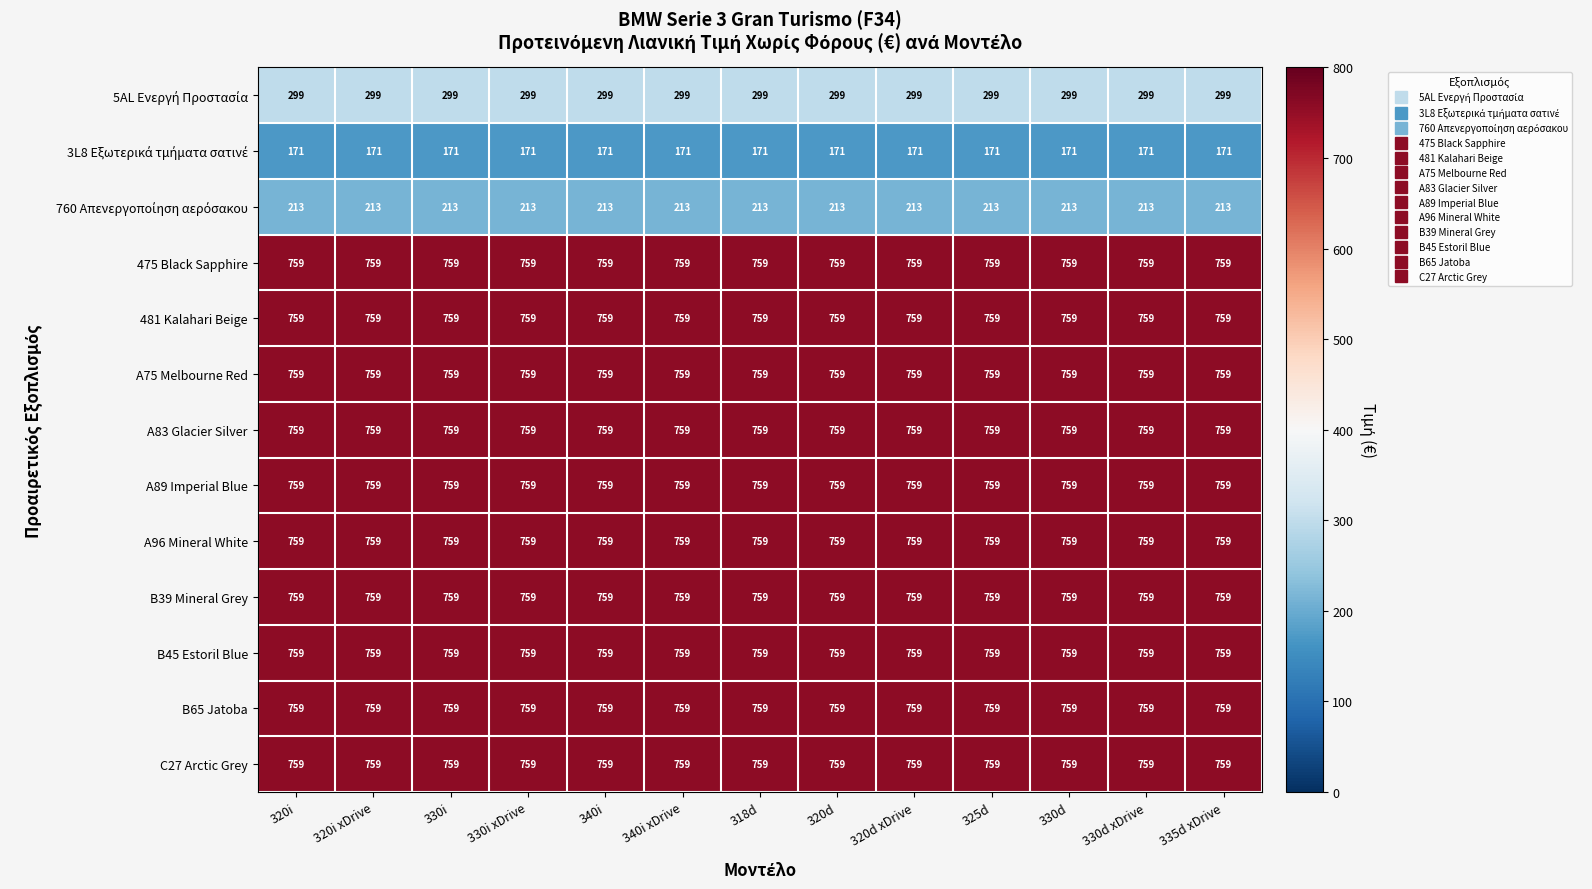

The B65 Jatoba series shows 1144 at 340i. True or false?

False